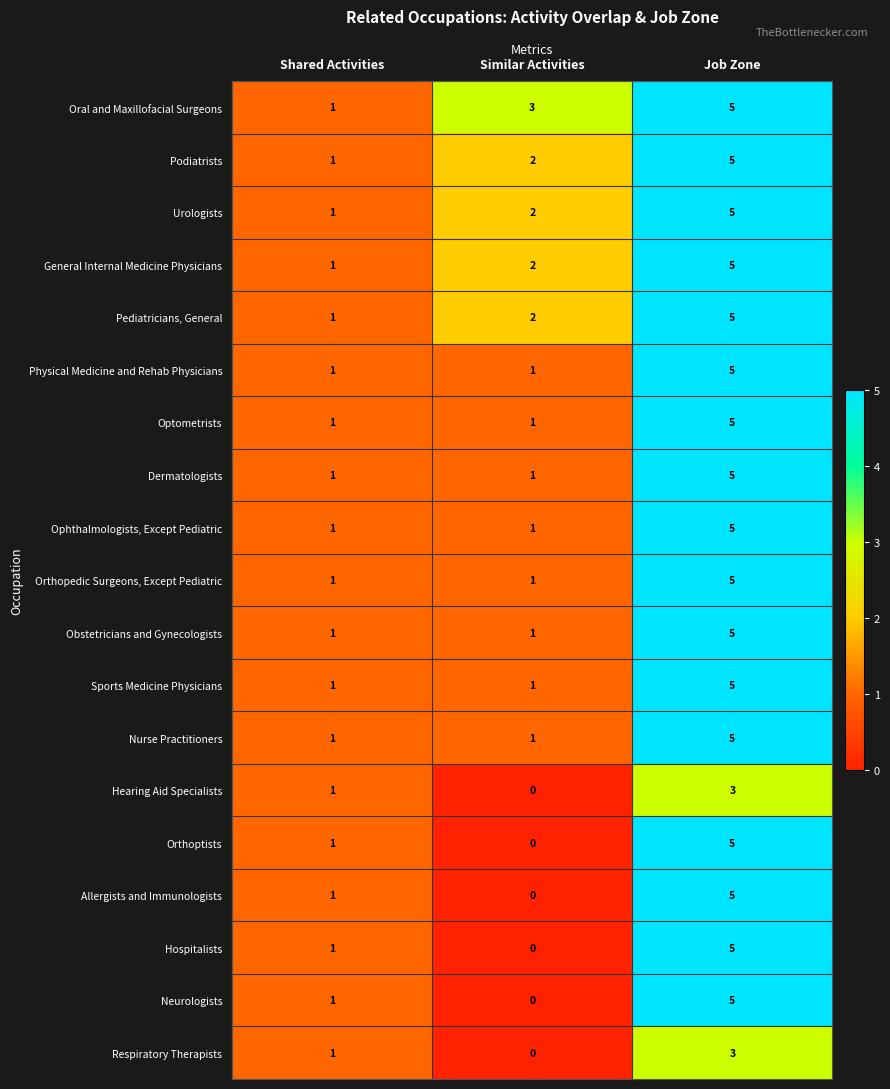

List the labels in order of Pediatricians, General value, smallest first.

Shared Activities, Similar Activities, Job Zone